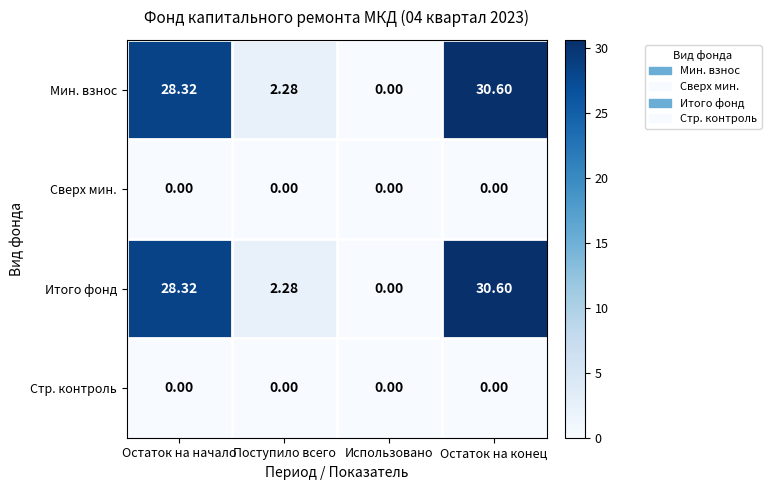

Where is Мин. взнос nearest to the value 15?

Поступило всего